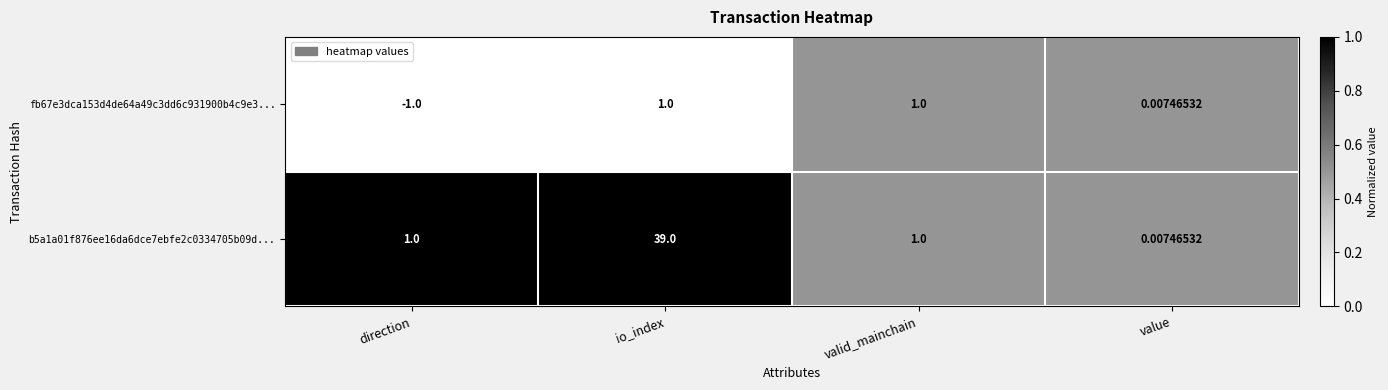

Which category has the lowest value in the b5a1a01f876ee16da6dce7ebfe2c0334705b09d... series?

value